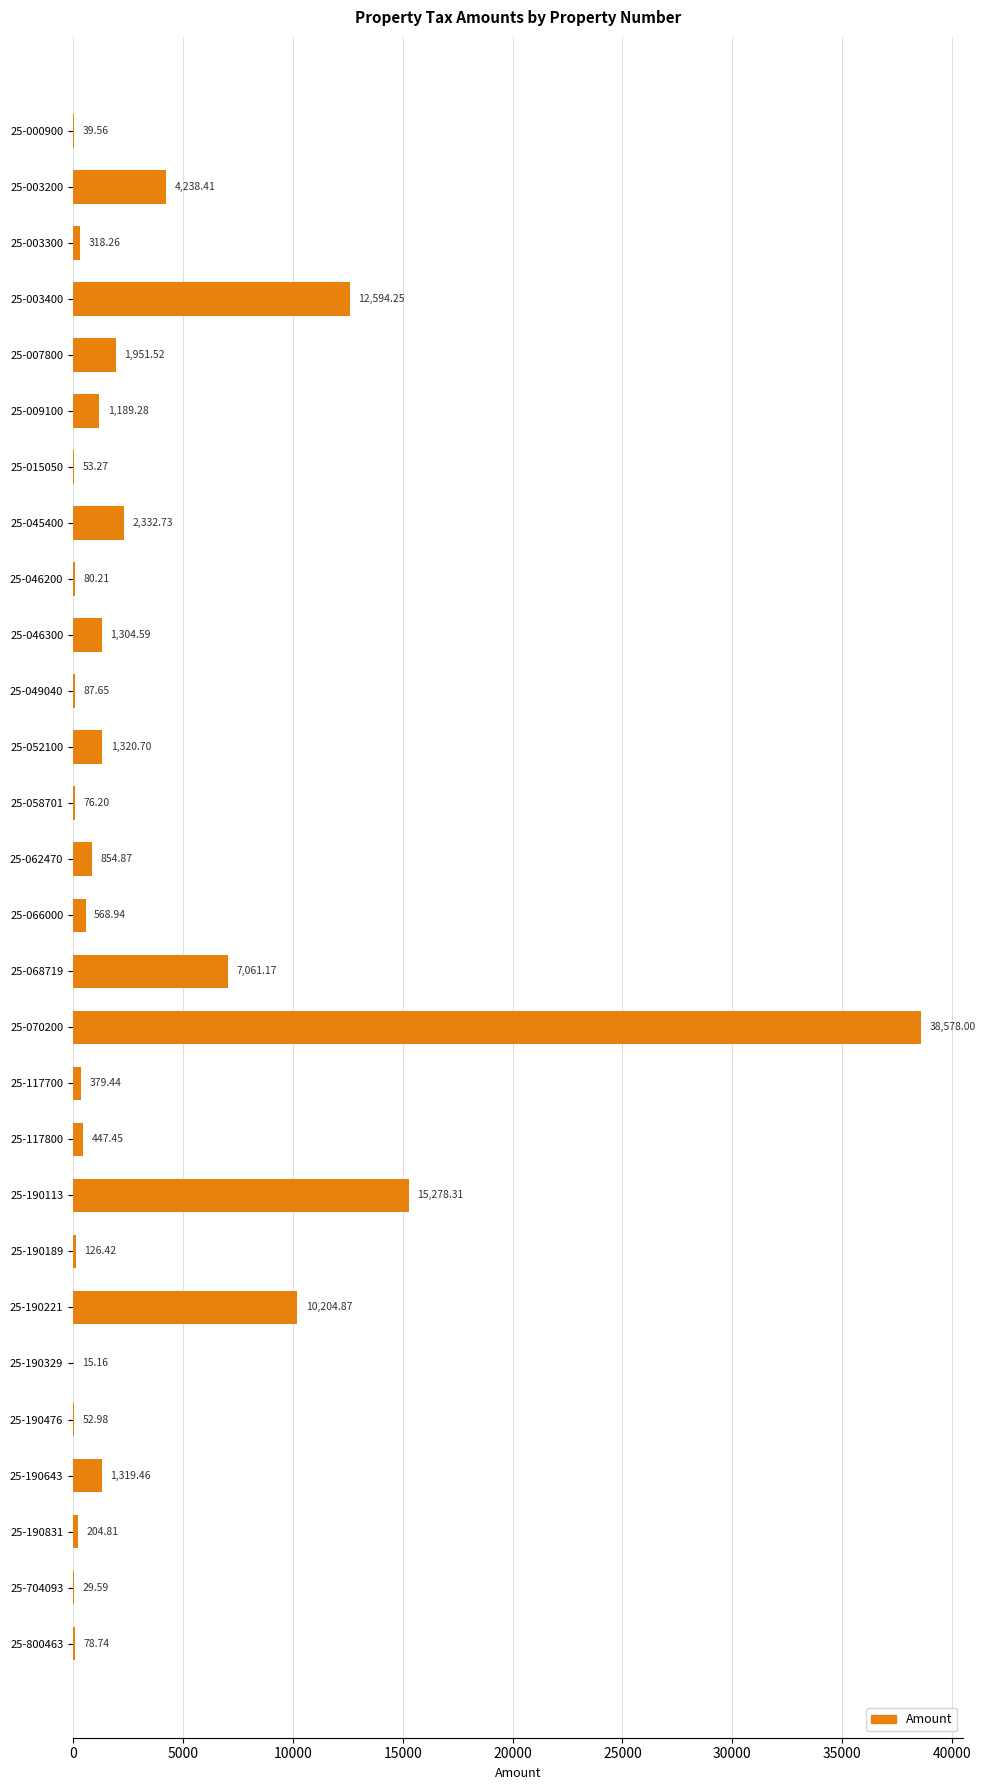

Are the bars grouped side by side (vs. stacked)?

No